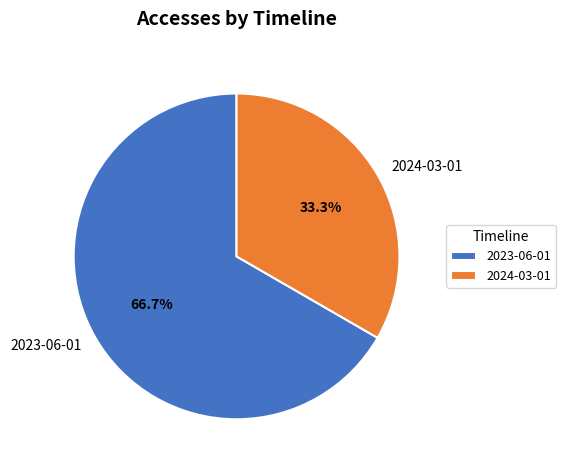

To the nearest percent, what portion does 2023-06-01 represent?

67%